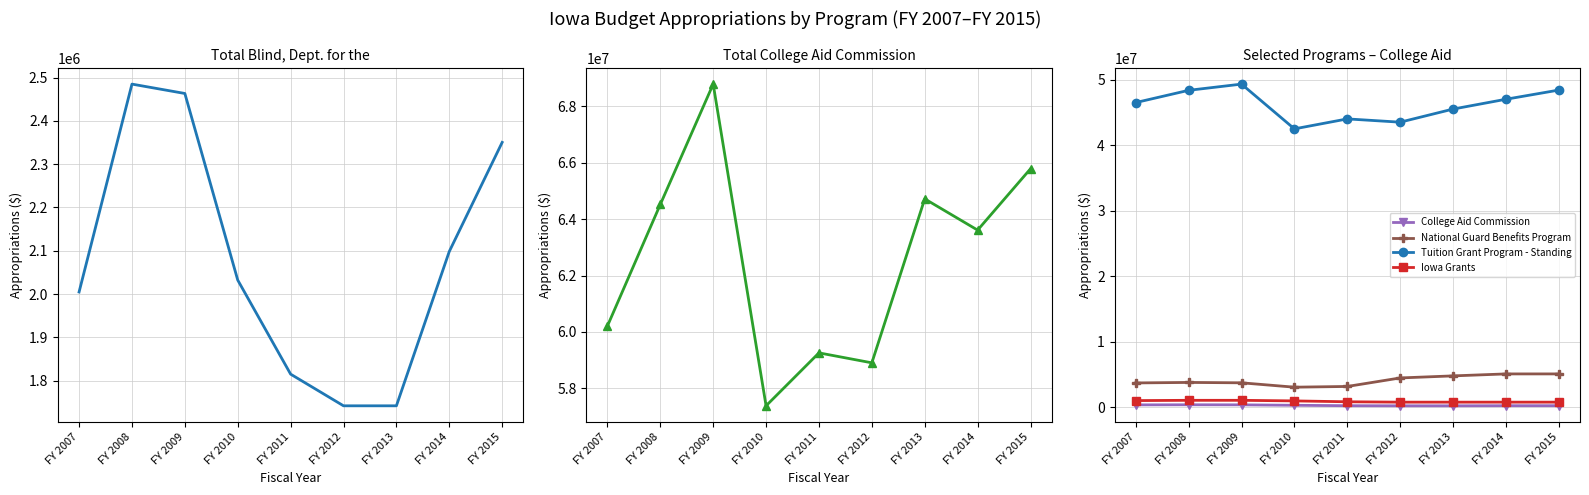

Rank the series at FY 2009 from highest to lowest value.

Total College Aid Commission, Tuition Grant Program - Standing, National Guard Benefits Program, Total Blind, Dept. for the, Iowa Grants, College Aid Commission